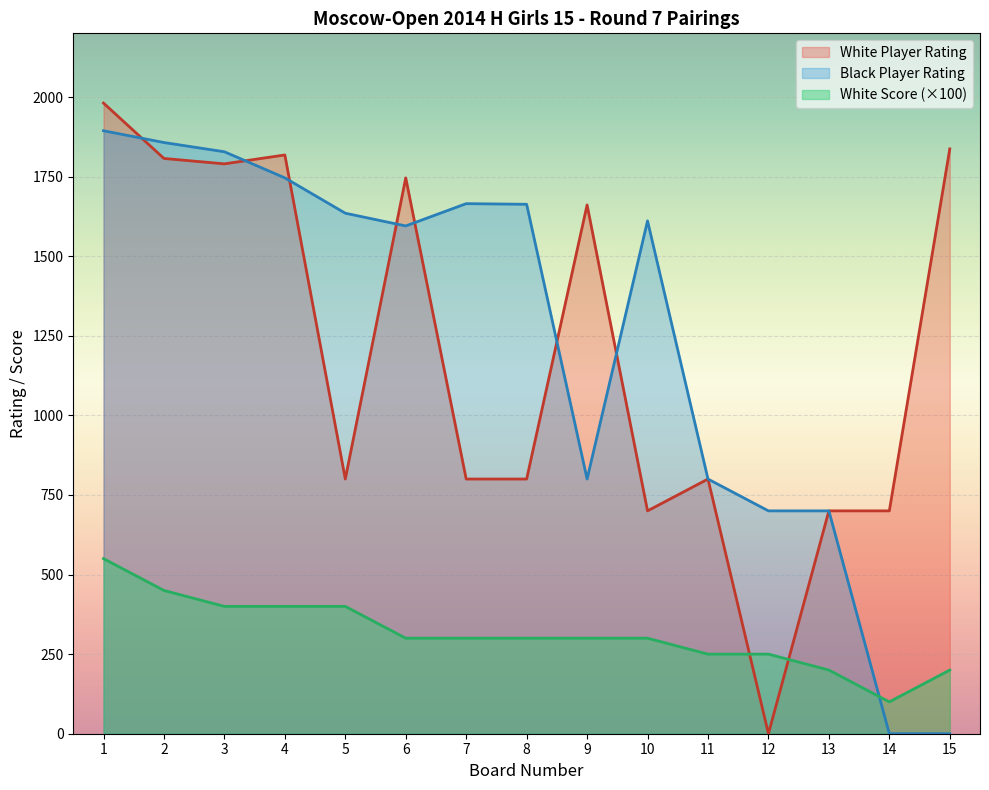

How many lines are shown in the chart?

3